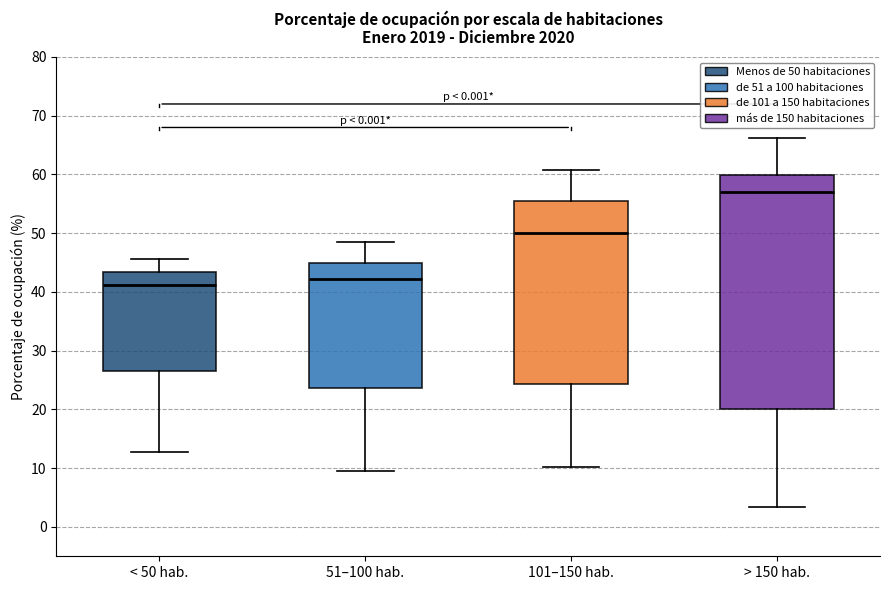

Reading left to right, read every box against the y-axis: the position of its median line, the range the box covers, and the ends of its whiskers. The values are not printed on the chart, so give them approximately, as read against the axis.

< 50 hab.: median 41, box 27 to 43, whiskers 13 to 46
51–100 hab.: median 42, box 24 to 45, whiskers 10 to 49
101–150 hab.: median 50, box 24 to 55, whiskers 10 to 61
> 150 hab.: median 57, box 20 to 60, whiskers 3 to 66